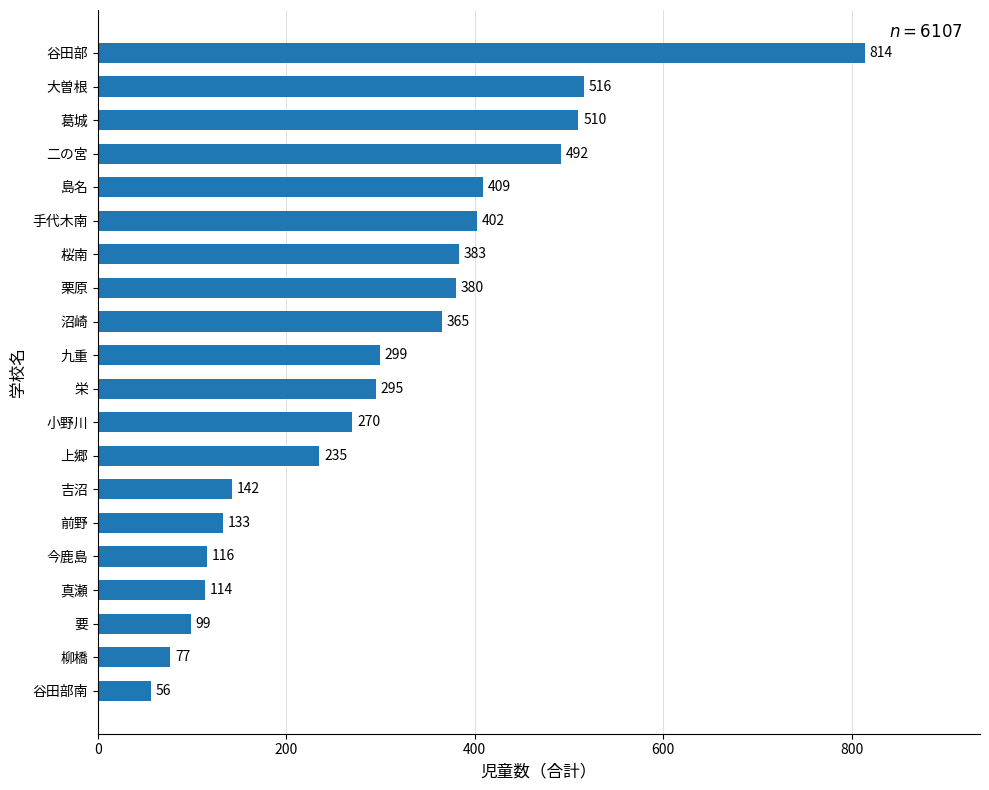

List the labels in order of value, smallest first.

谷田部南, 柳橋, 要, 真瀬, 今鹿島, 前野, 吉沼, 上郷, 小野川, 栄, 九重, 沼崎, 栗原, 桜南, 手代木南, 島名, 二の宮, 葛城, 大曽根, 谷田部